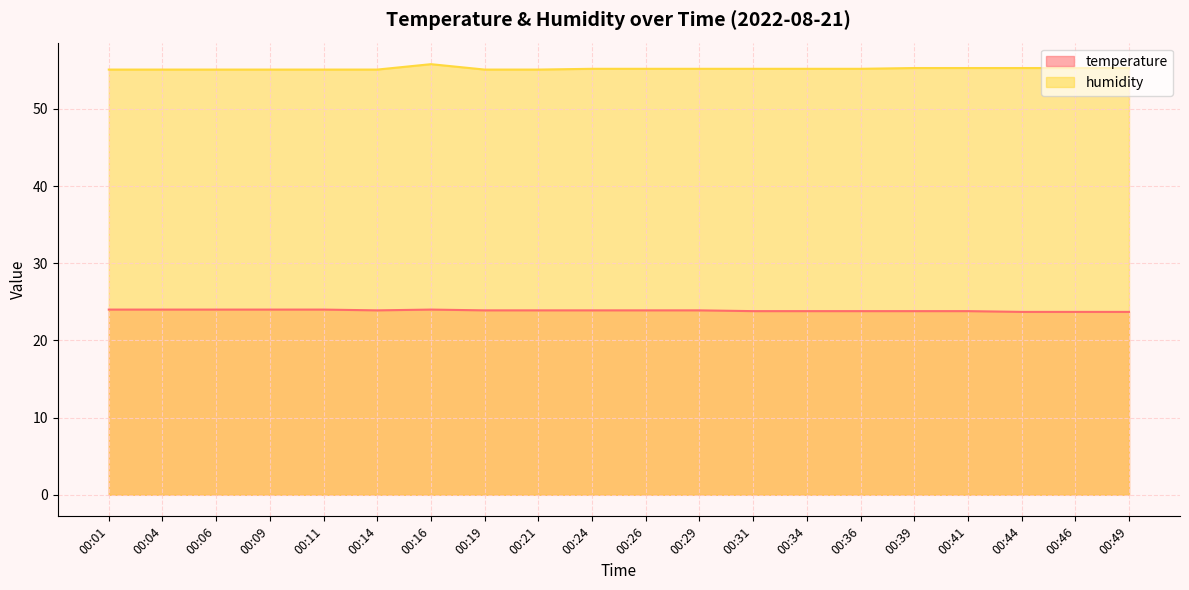

Is it true that humidity equals 84.6 at 00:49?

False